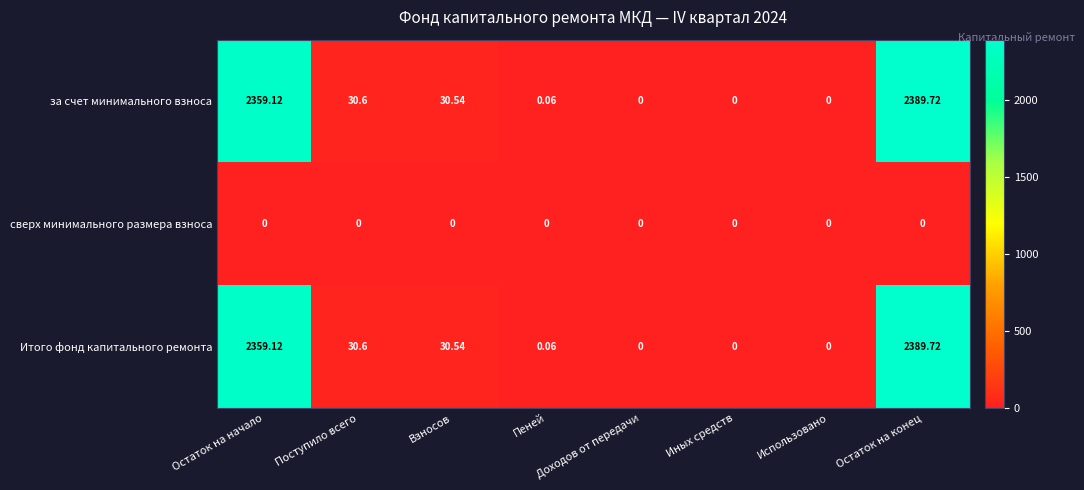

How many data points in Итого фонд капитального ремонта are less than 30?

4